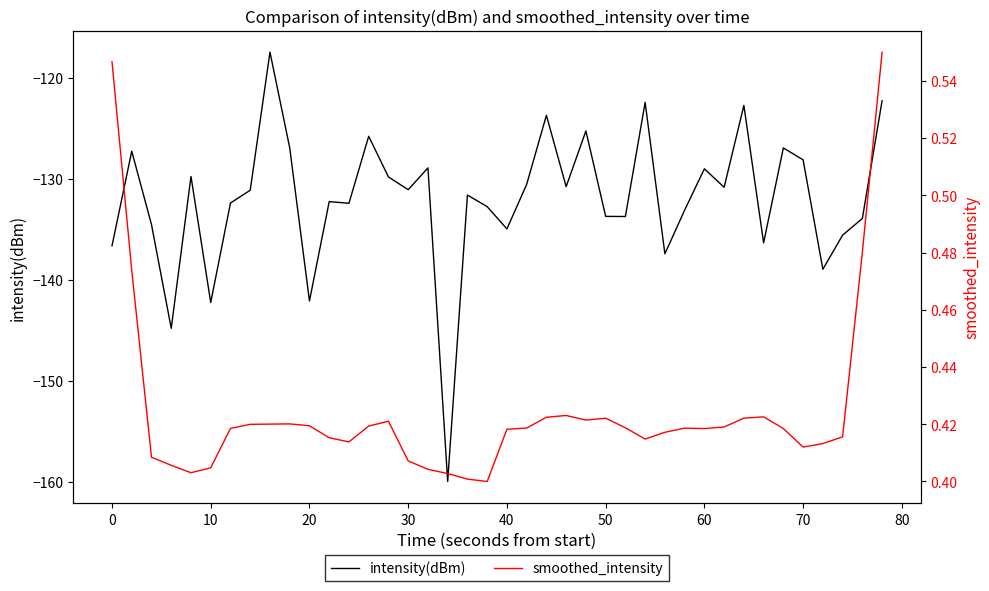

True or false: intensity(dBm) has a value of -131.1 at 30.

True